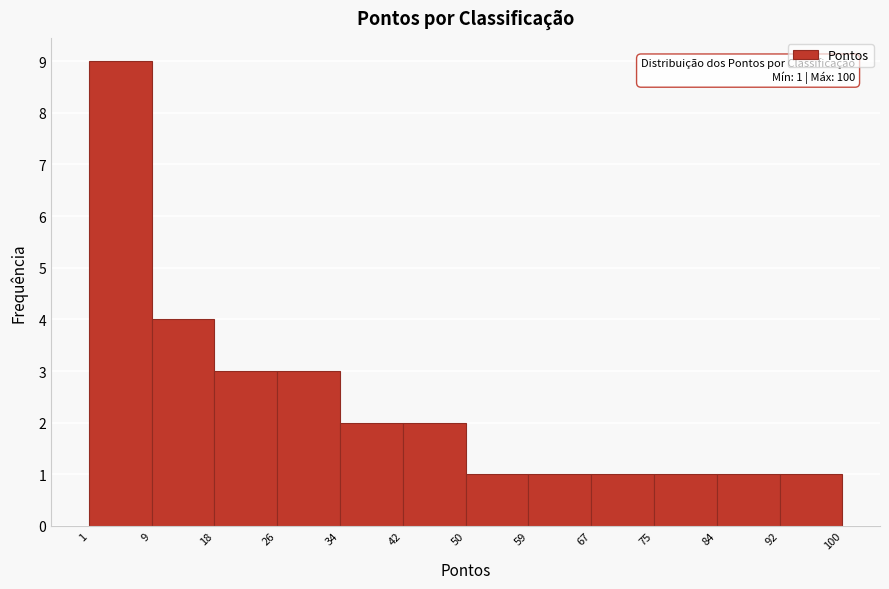

Which range on the x-axis has the tallest bar?

1 to 9